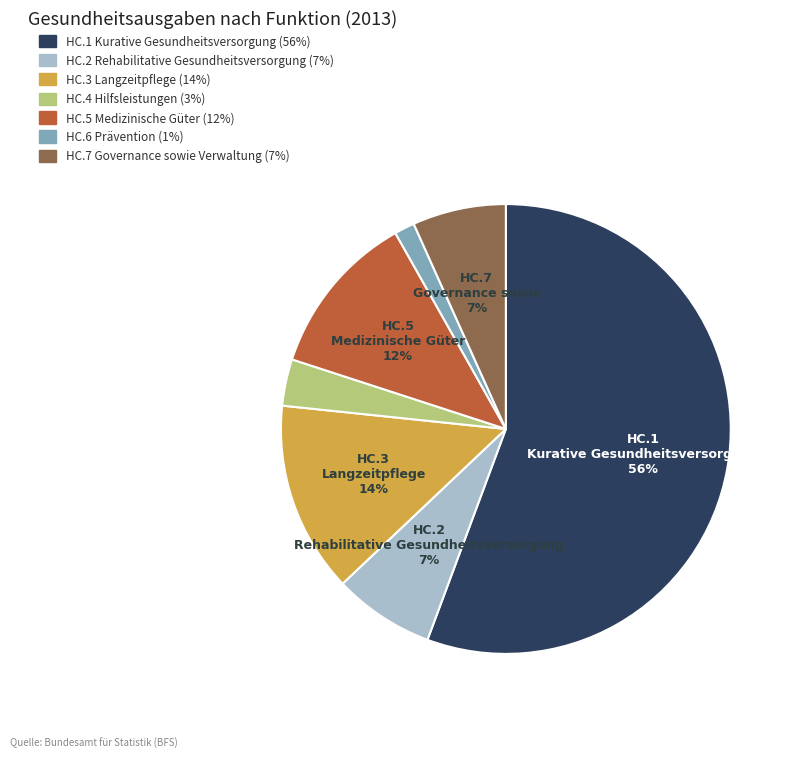

What percentage is the HC.3 Langzeitpflege slice, to the nearest percent?

14%